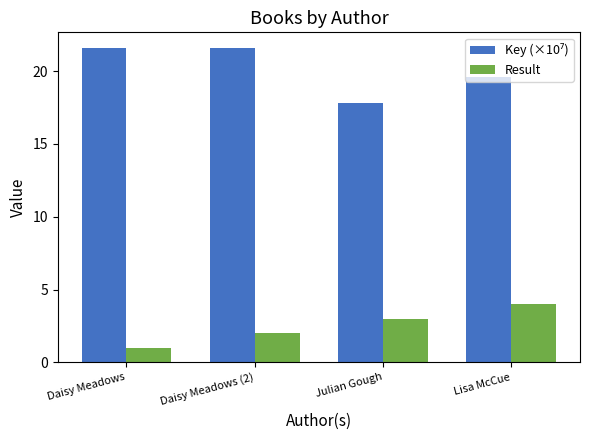

Is it true that Result equals 5.3 at Lisa McCue?

False